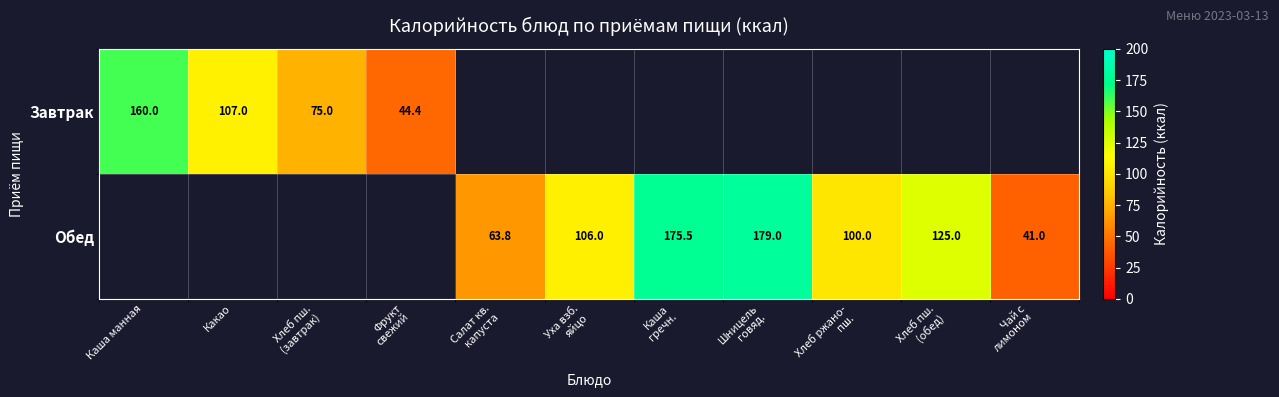

The Завтрак series shows 0.0 at Салат кв. капуста. True or false?

True